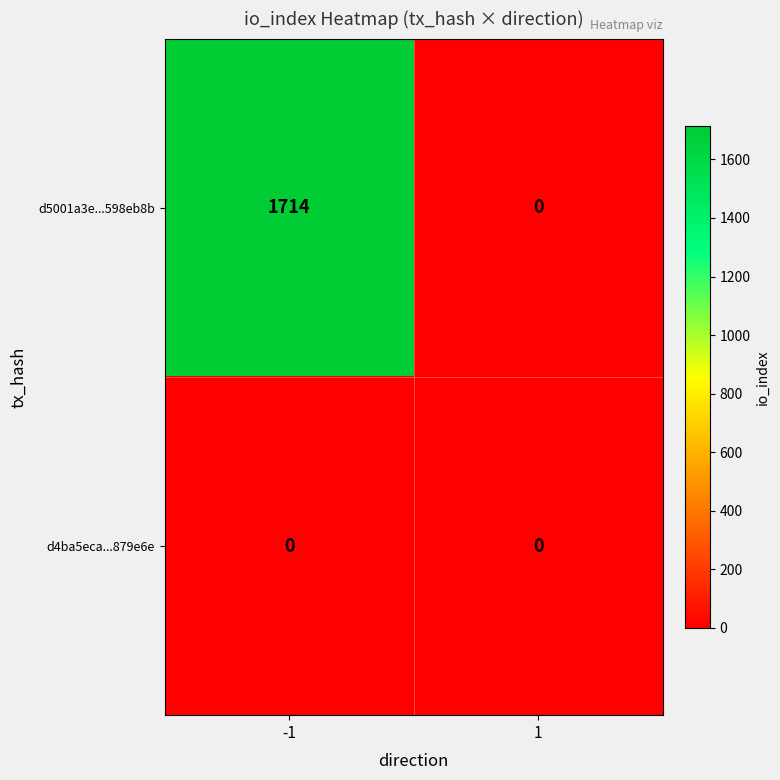

List the series in order of their overall mean, highest first.

d5001a3e...598eb8b, d4ba5eca...879e6e